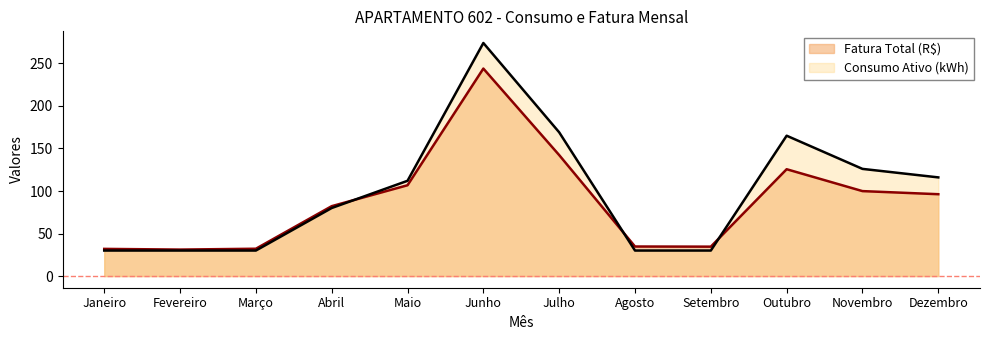

What is the label of the 12th point from the right?

Janeiro